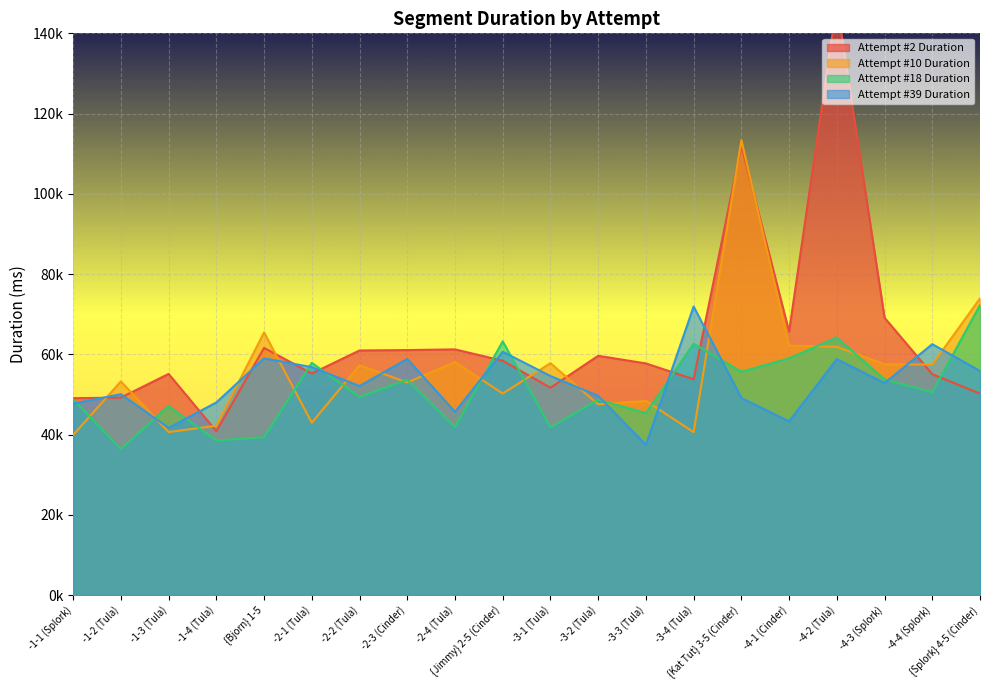

Which series ends up on top after the final intersection of Attempt #10 Duration and Attempt #2 Duration?

Attempt #10 Duration